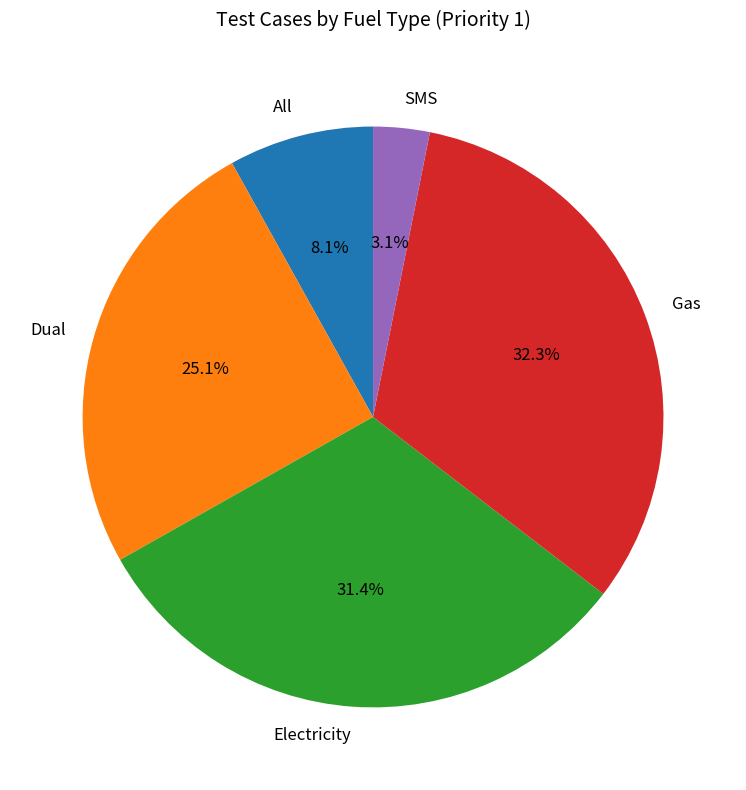

Which slice is the smallest?

SMS